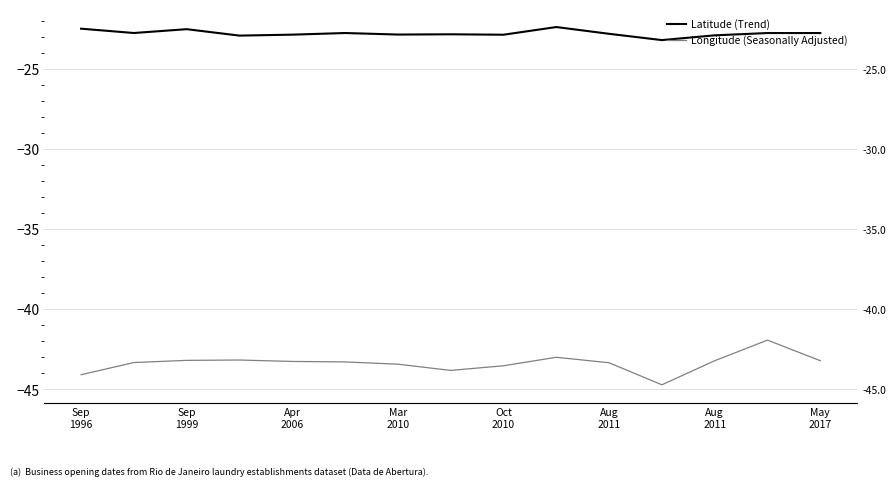

At Apr 2006, list the series in order from smallest to largest.

Longitude (Seasonally Adjusted), Latitude (Trend)